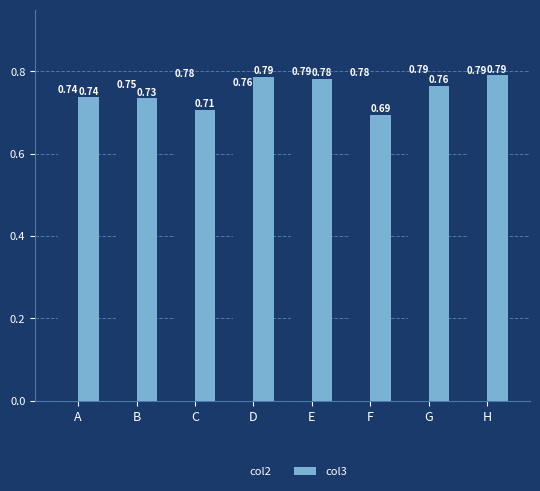

At F, list the series in order from smallest to largest.

col3, col2